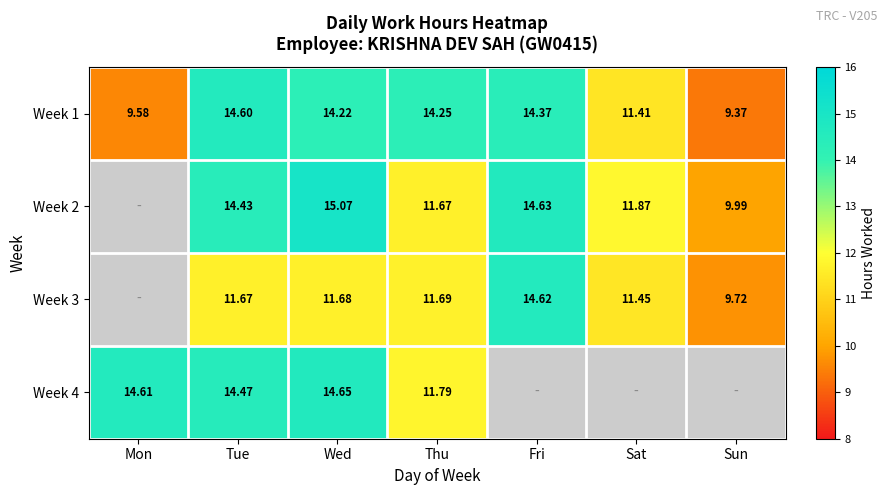

Count the number of categories in the chart.

7